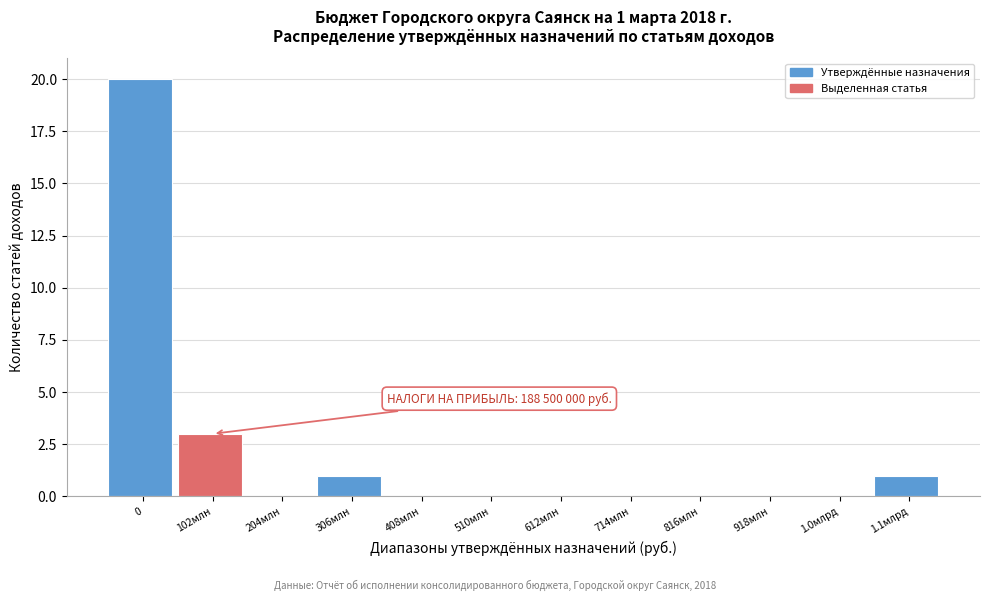

Reading left to right, list all the values displayed in this chart.

0=20	102млн=3	204млн=0	306млн=1	408млн=0	510млн=0	612млн=0	714млн=0	816млн=0	918млн=0	1.0млрд=0	1.1млрд=1